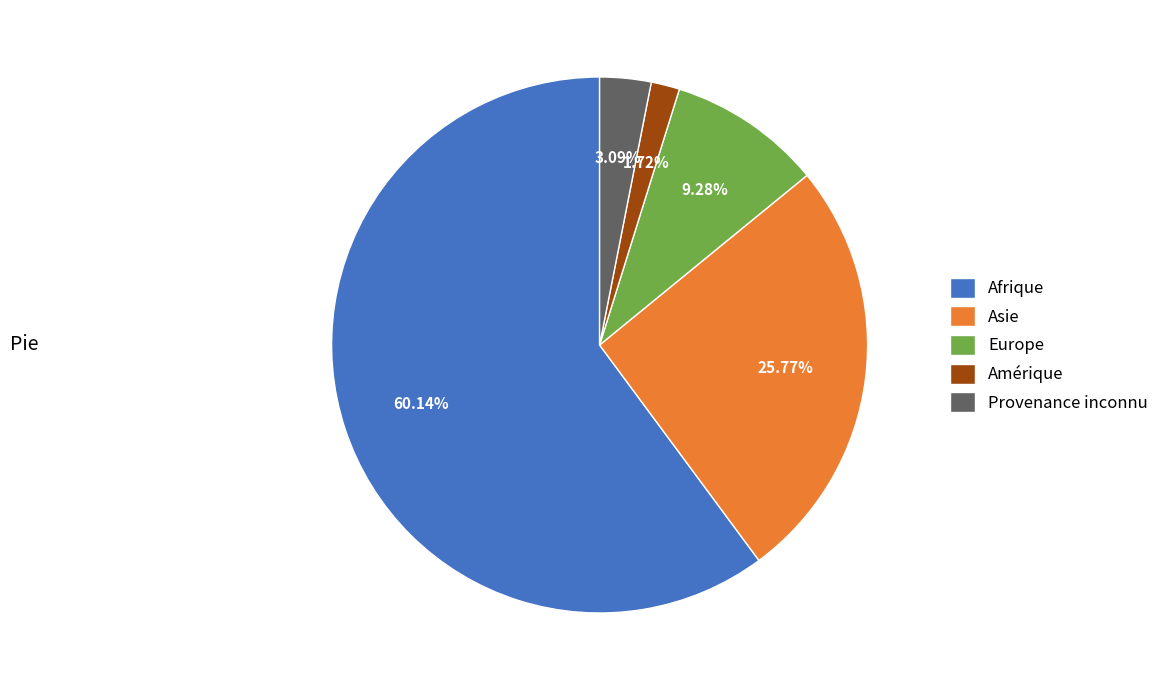

To the nearest percent, what is the average slice percentage?

20%